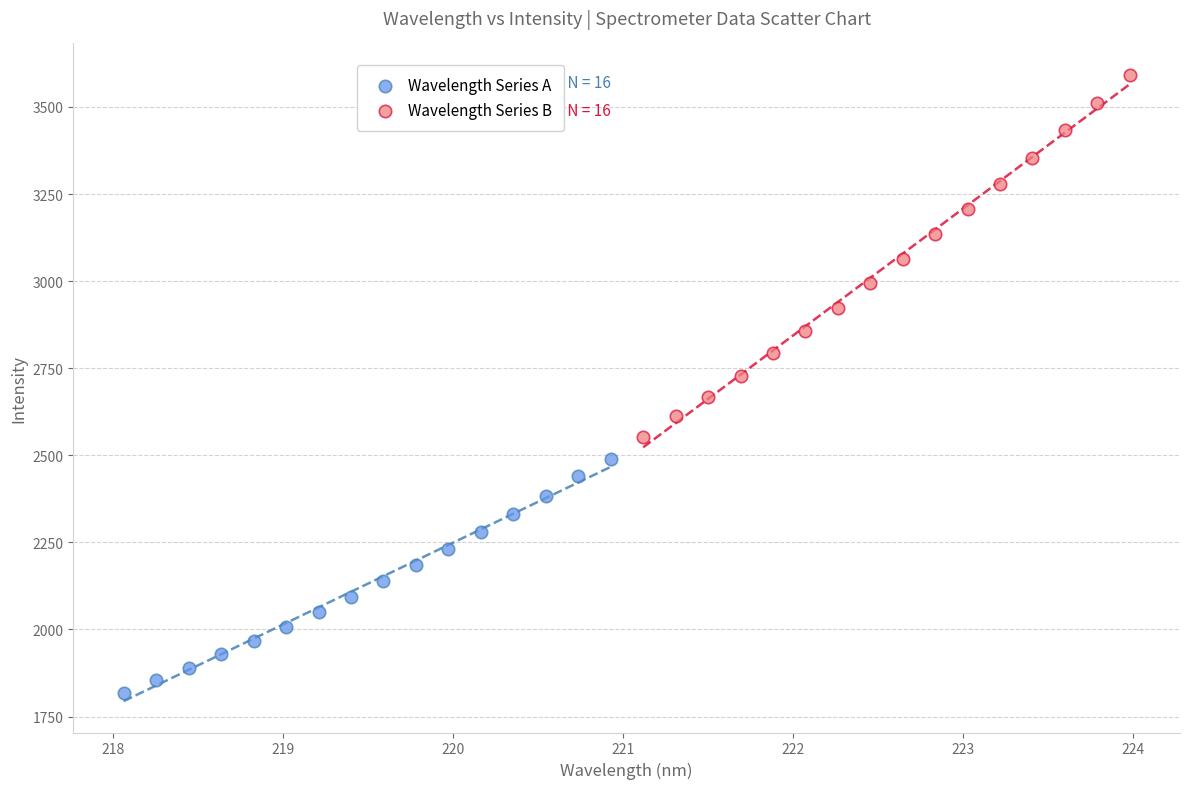

What are all the series names shown in the legend?

Wavelength Series A, Wavelength Series B